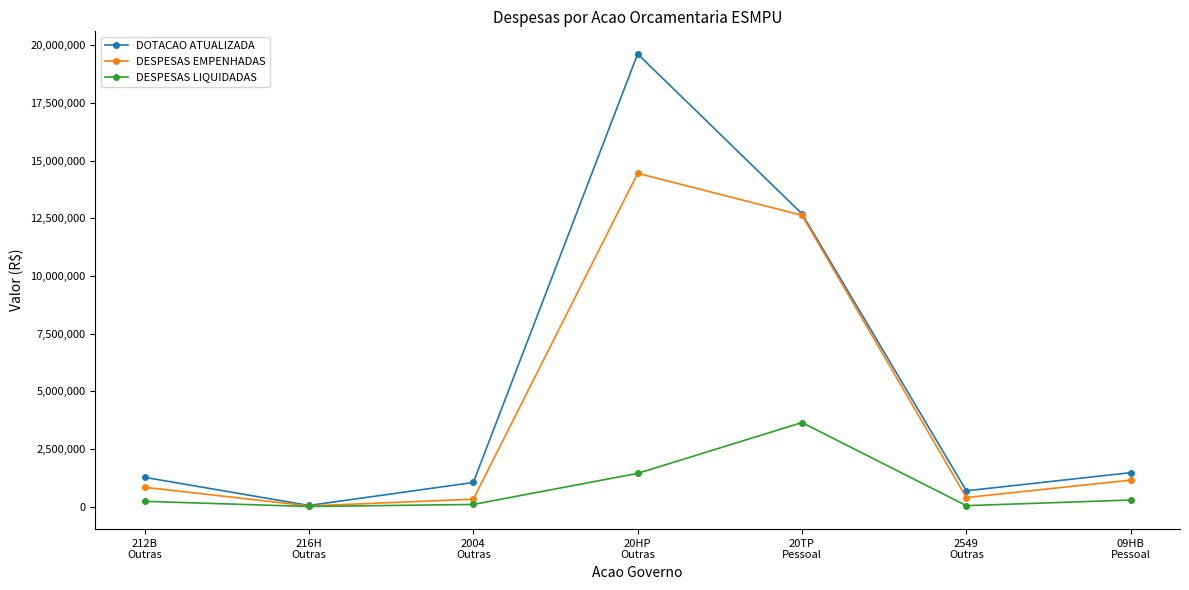

What is the total value across all series at 216H
Outras?

84129.6